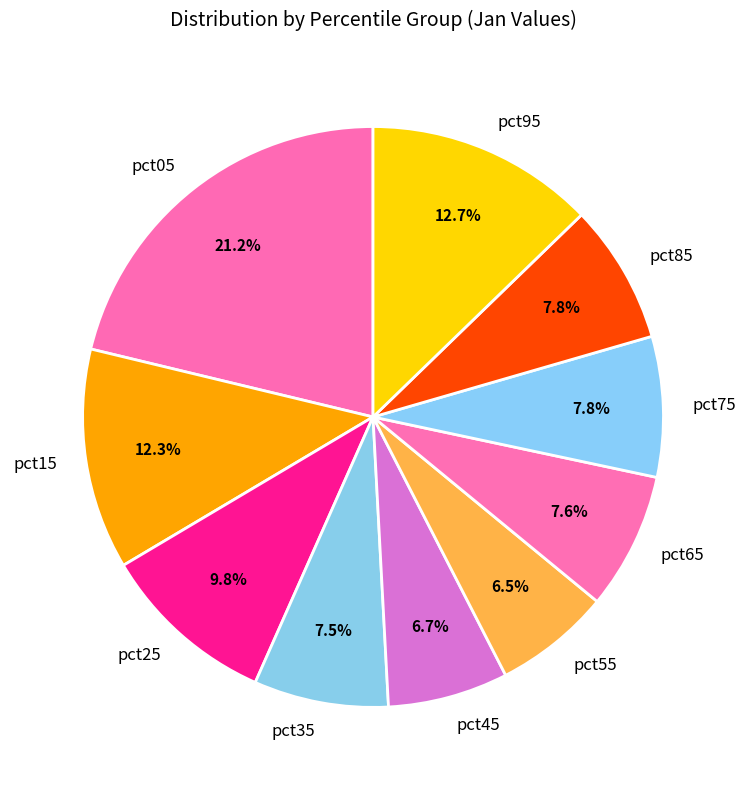

Is pct65 the majority of the pie?

No